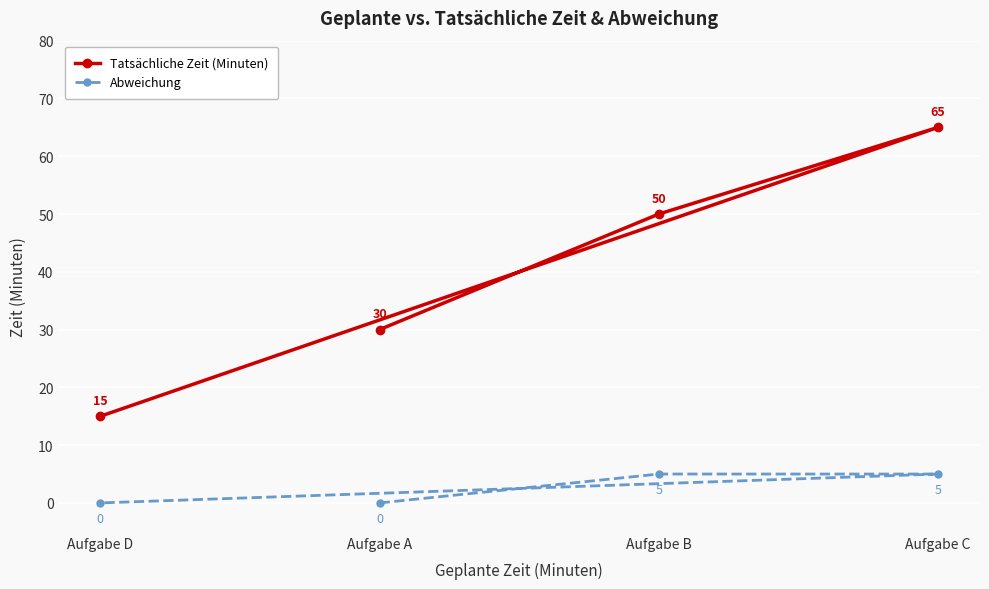

What is the difference between the maximum and minimum values in the Tatsächliche Zeit (Minuten) series?

50